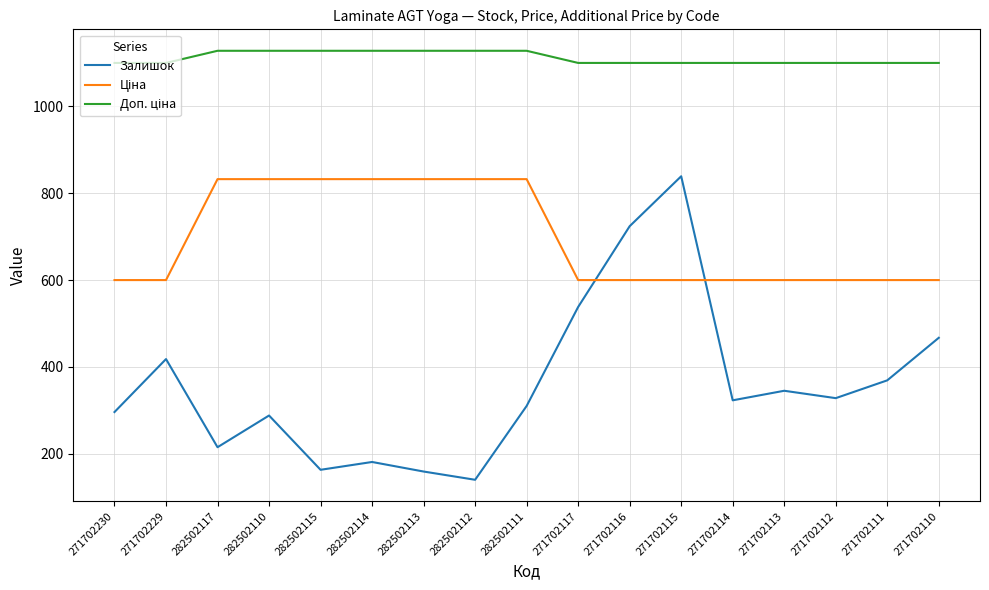

What is the sum of all Залишок values?

6103.0